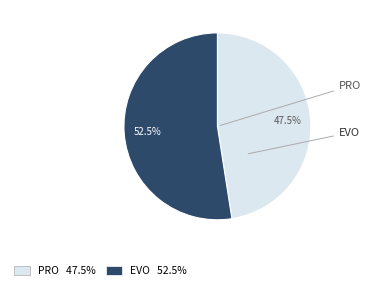

How many segments does this pie chart have?

2